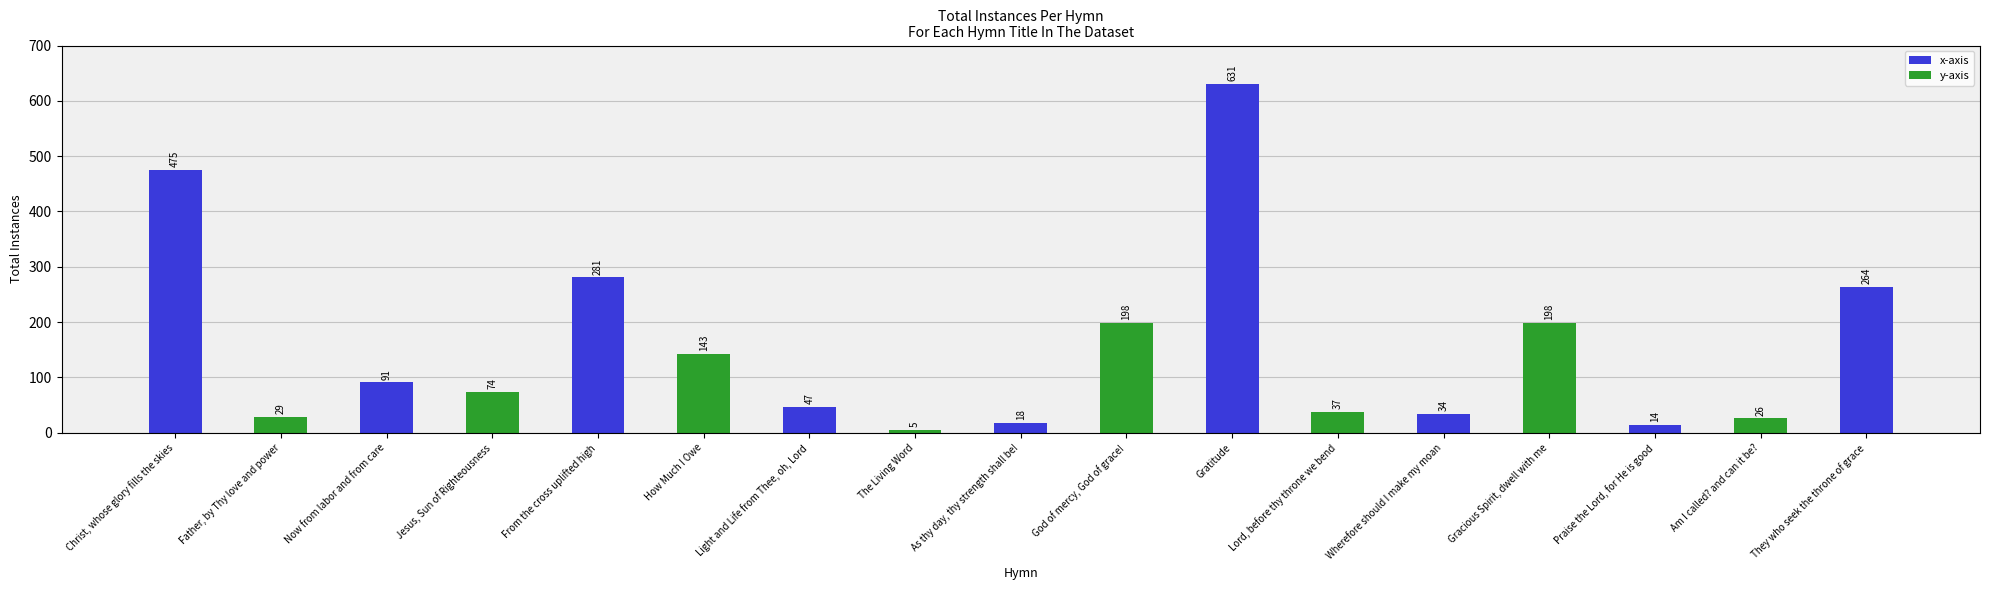

What is the difference between the second highest and second lowest values?

461